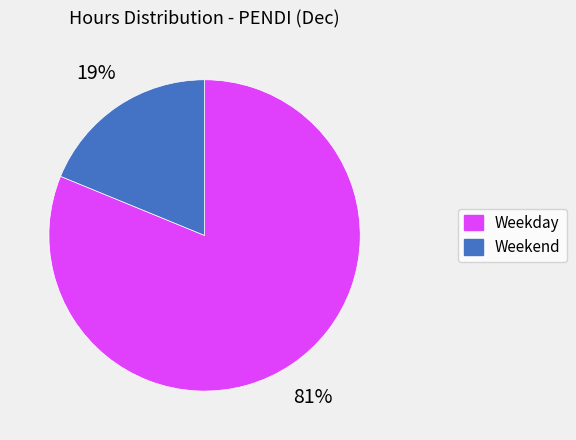

How many segments does this pie chart have?

2